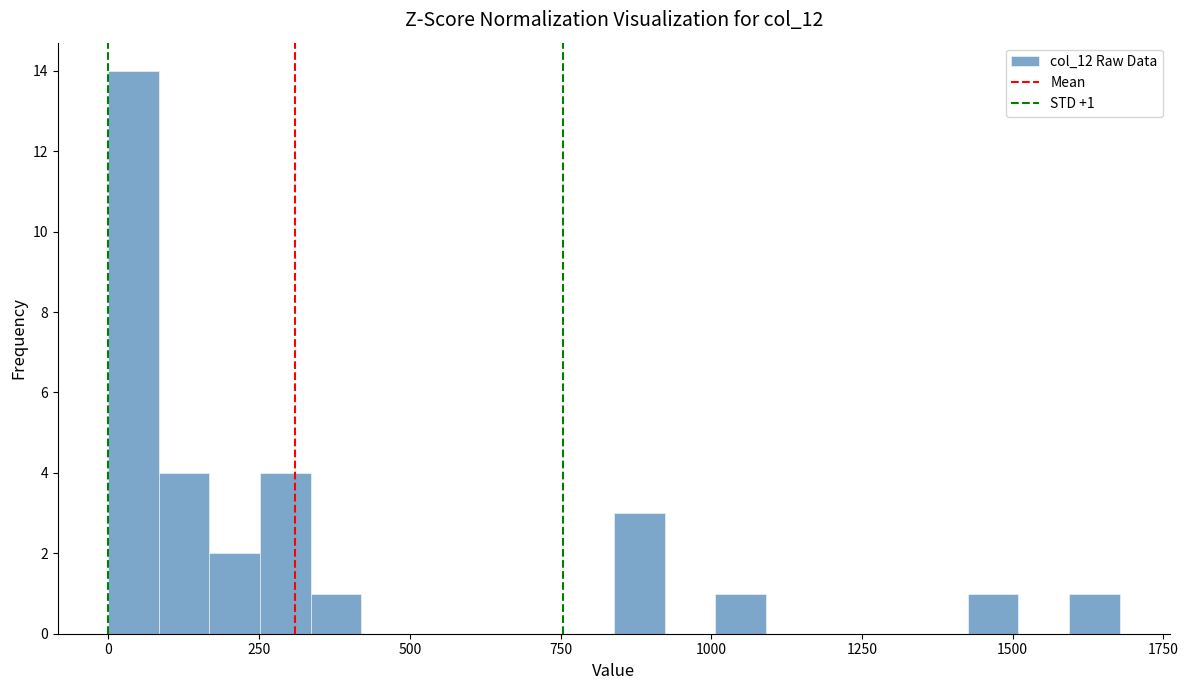

Around what value on the x-axis is the tallest bar? Give the approximate position of its centre, as read against the axis.

50